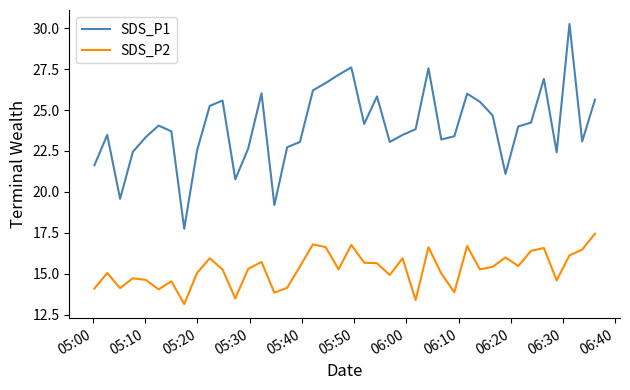

What is the minimum value for SDS_P1?

17.8